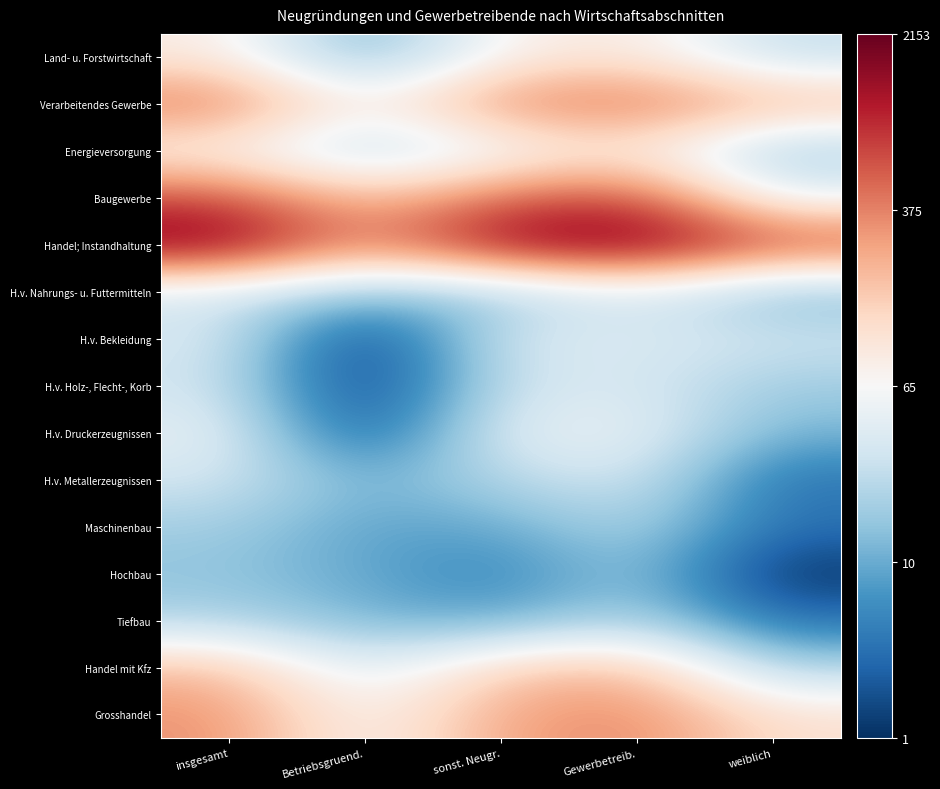

What is the smallest value displayed?

0.7